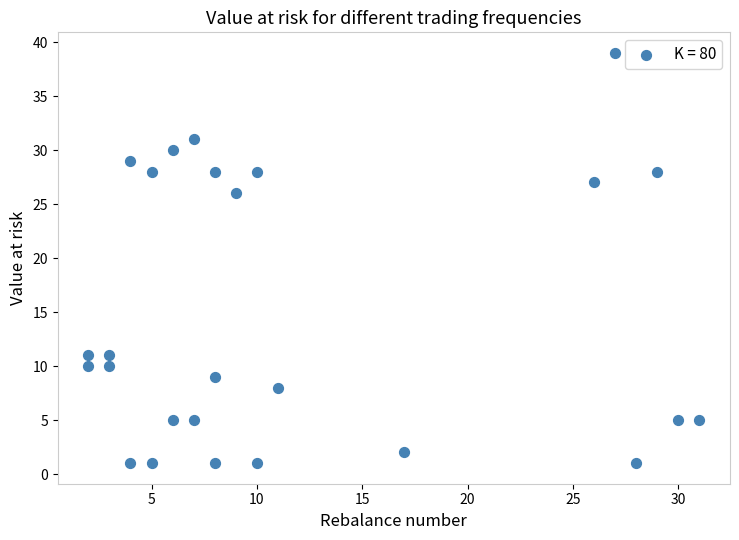

What is the range of X values (max minus min)?

29